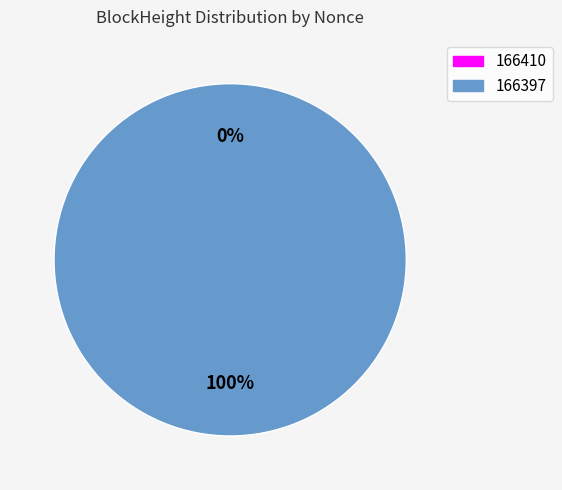

Rank the categories by value from lowest to highest.

166410, 166397